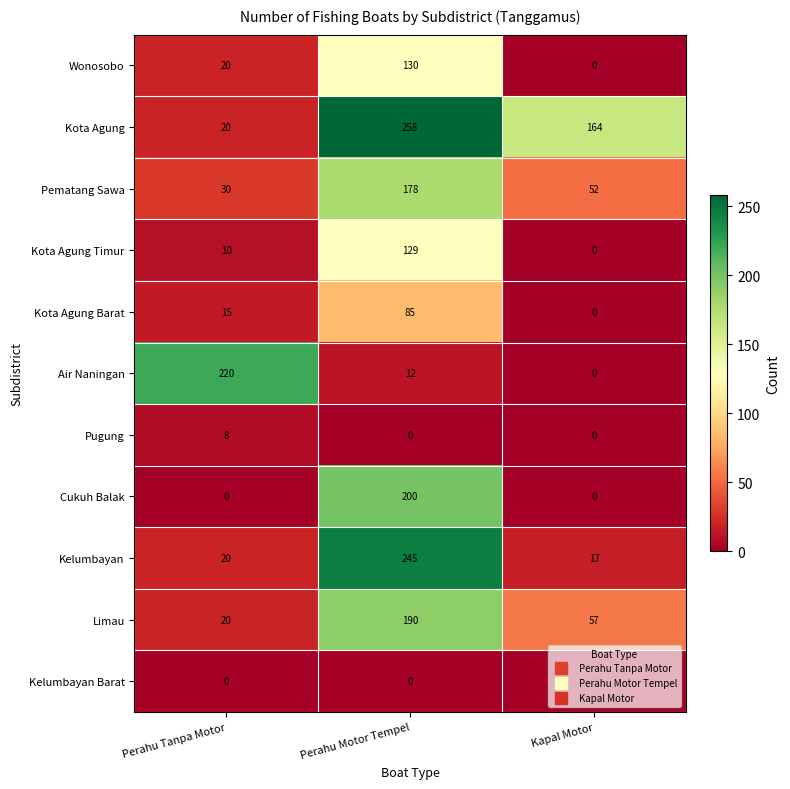

Rank the categories by Pematang Sawa value from highest to lowest.

Perahu Motor Tempel, Kapal Motor, Perahu Tanpa Motor